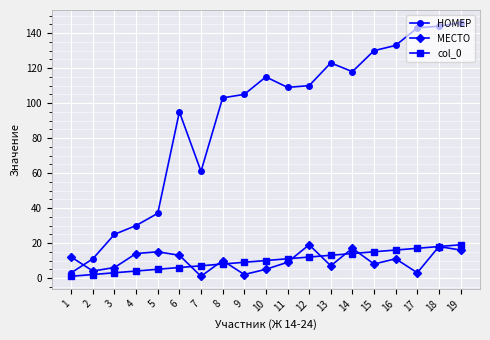

What are all the series names shown in the legend?

НОМЕР, МЕСТО, col_0